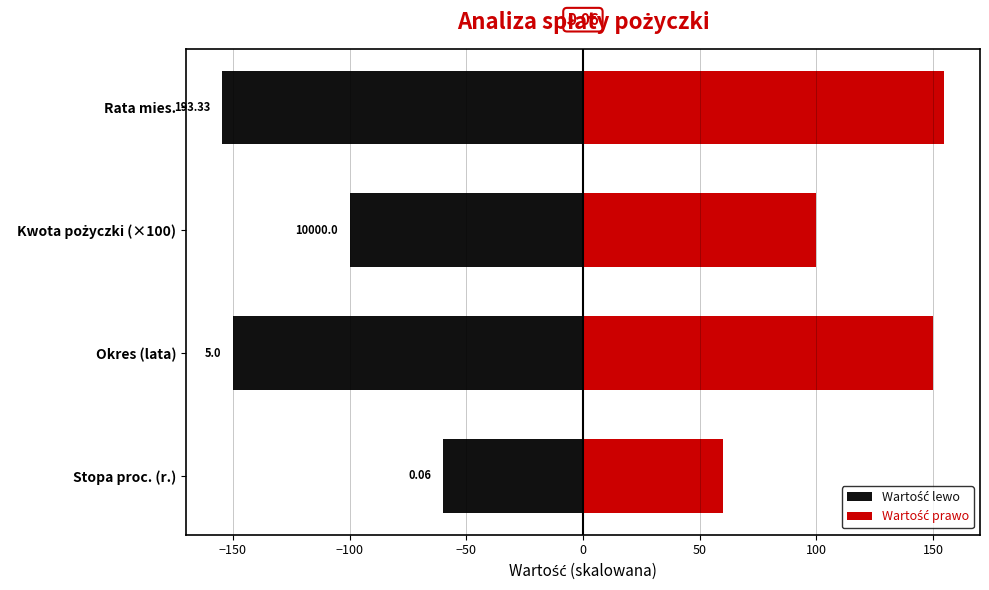

What is the average value of the Wartość prawo series?

116.2